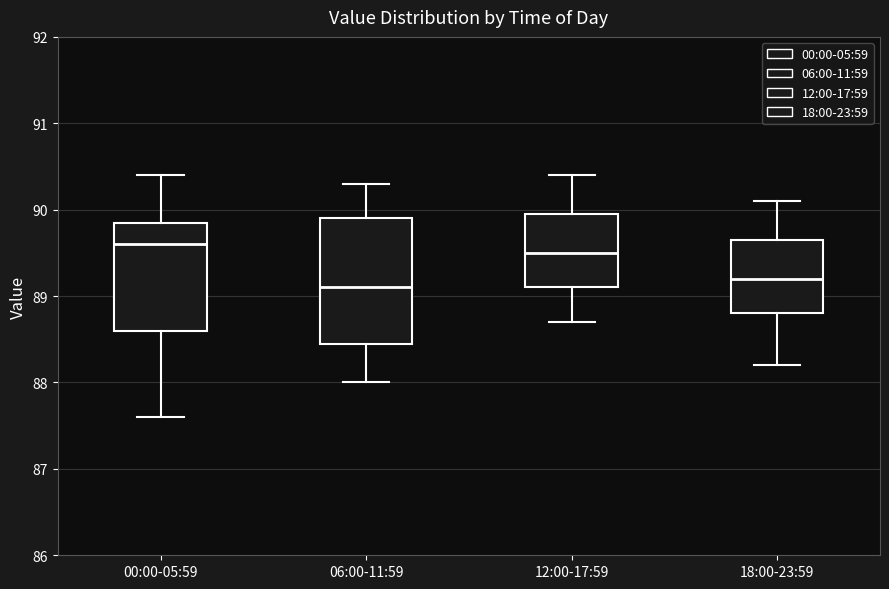

Where does the lower whisker of the box for 06:00-11:59 end on the y-axis? The values are not printed on the chart, so give them approximately, as read against the axis.

88.0